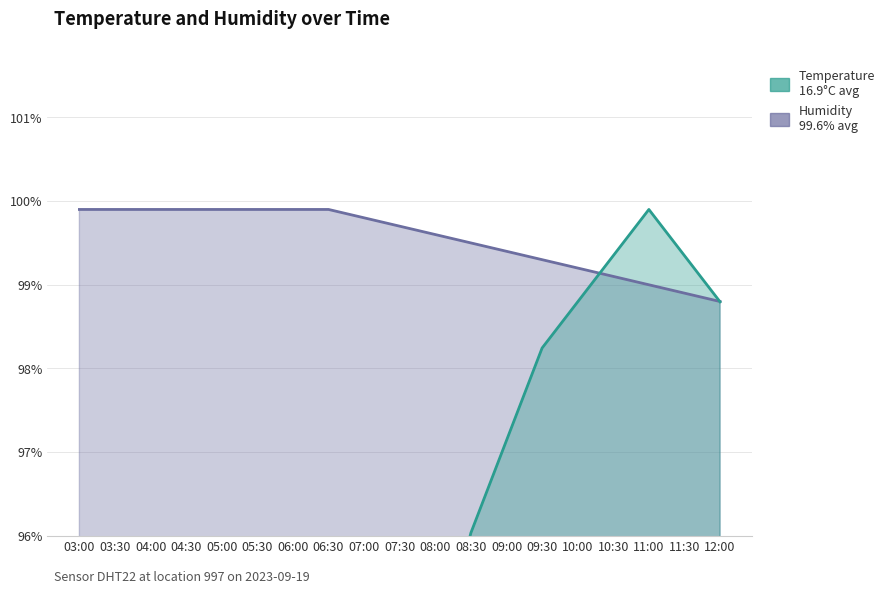

The value of humidity at 11:00 is 99.0. True or false?

True